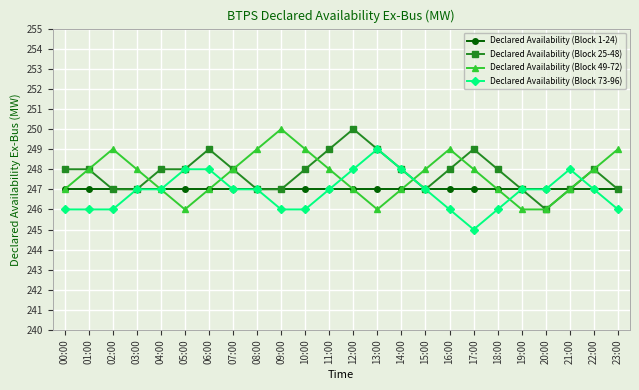

What is the approximate value of Declared Availability (Block 73-96) at 15:00?

247